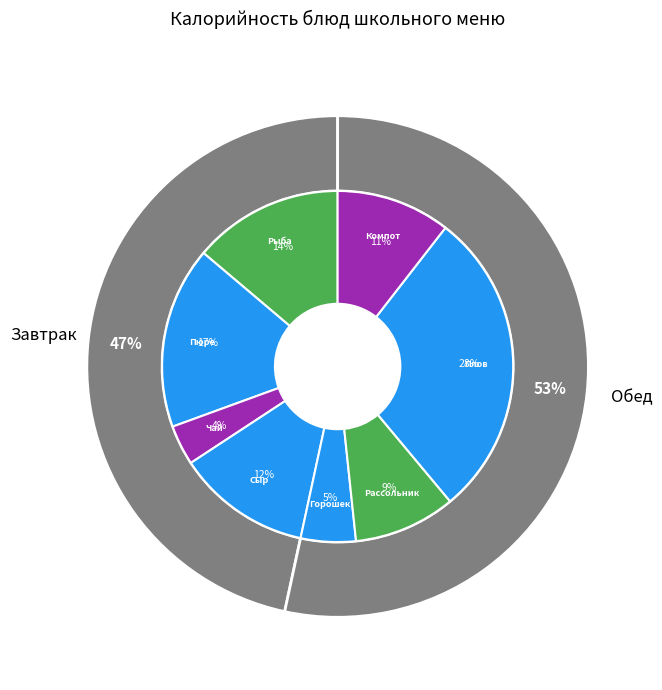

What is the change in value from Рыба запеченная в молочном соусе с сыром to Рассольник на м/б со сметаной?

-45.5